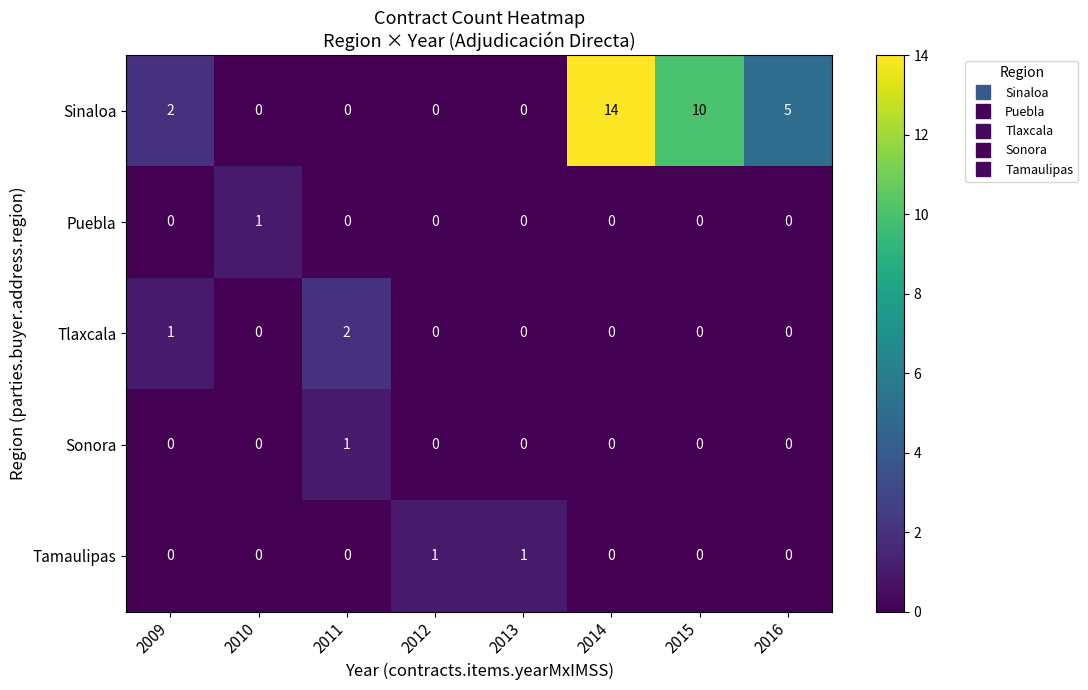

Which series has the widest spread of values?

Sinaloa